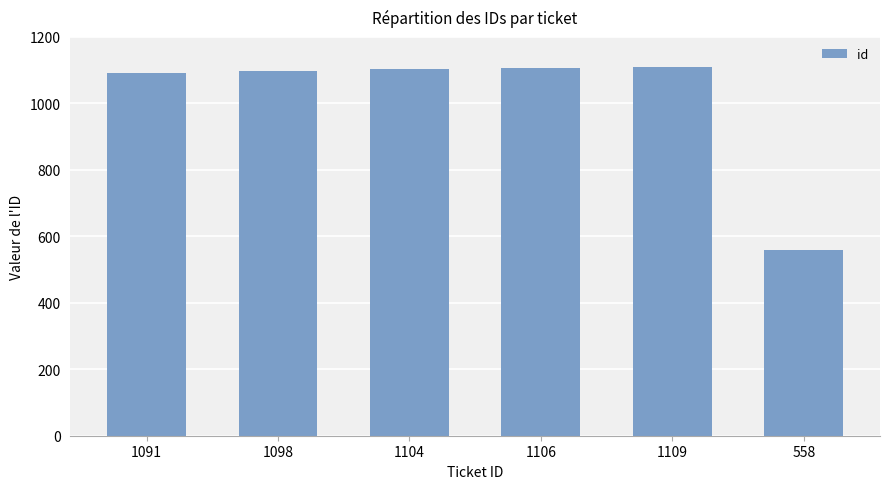

Is it true that the value at 1091 is 474?

False